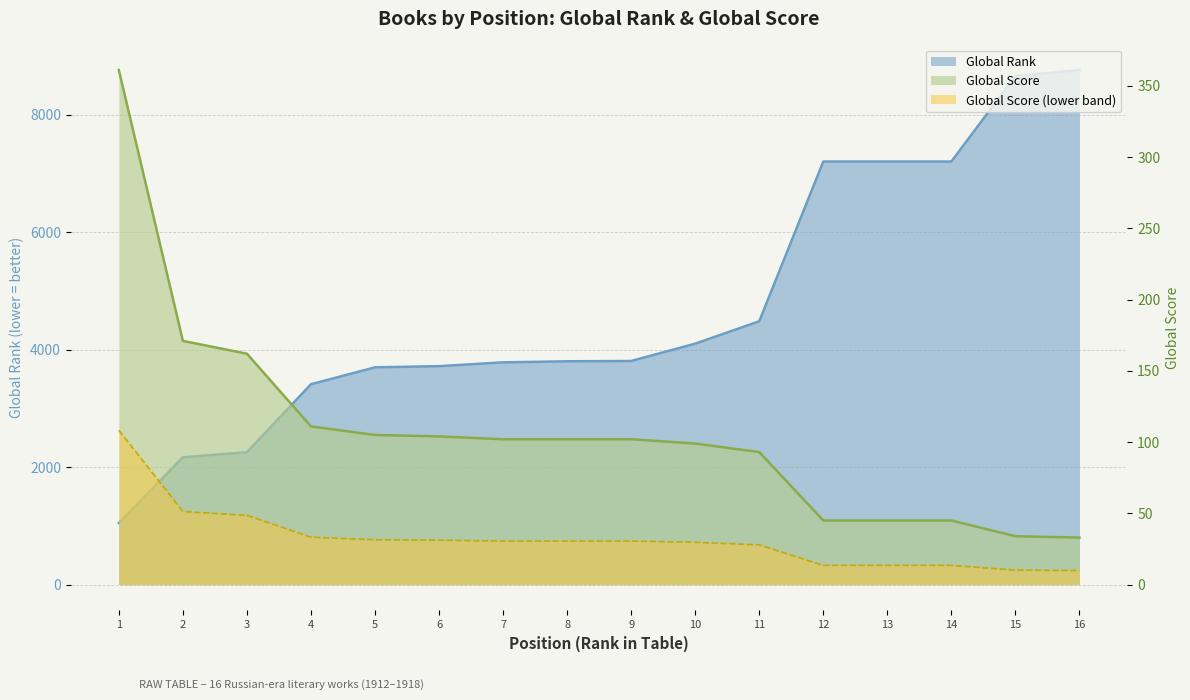

What is the minimum value for Global Score?

33